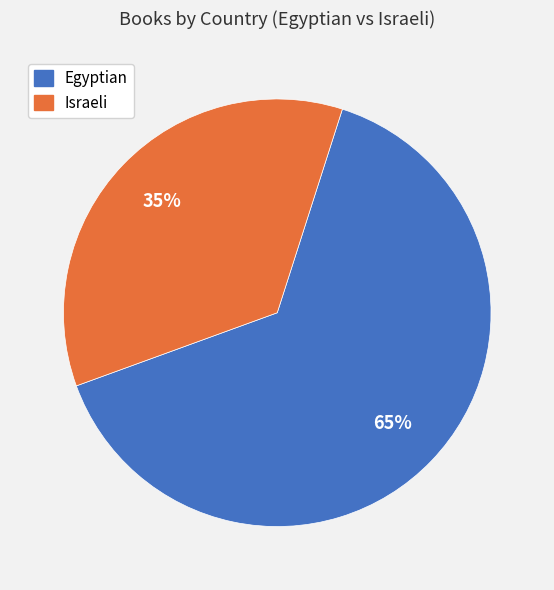

Which has a higher value, Egyptian or Israeli?

Egyptian